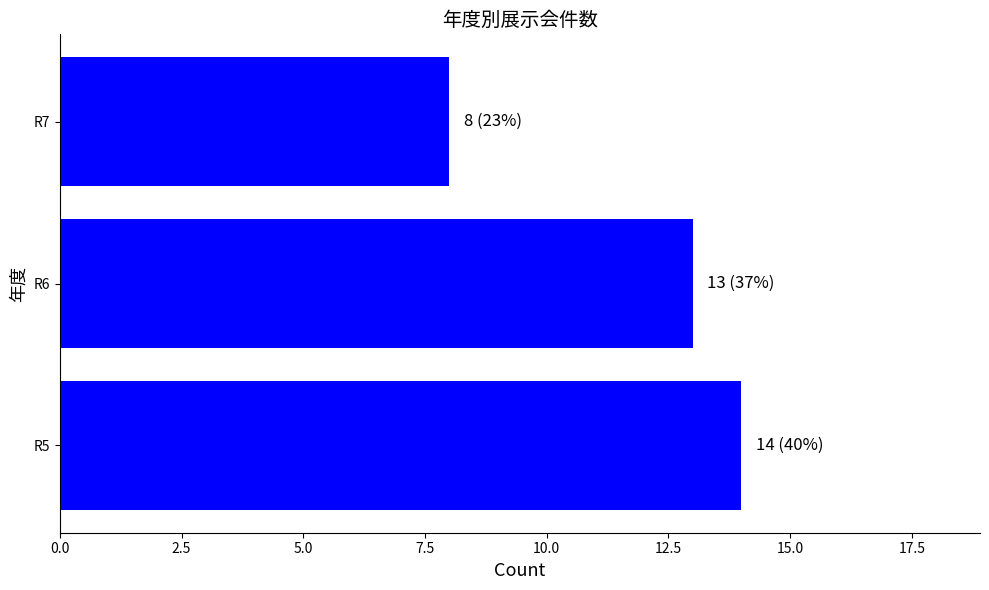

What is the sum of all values?

35